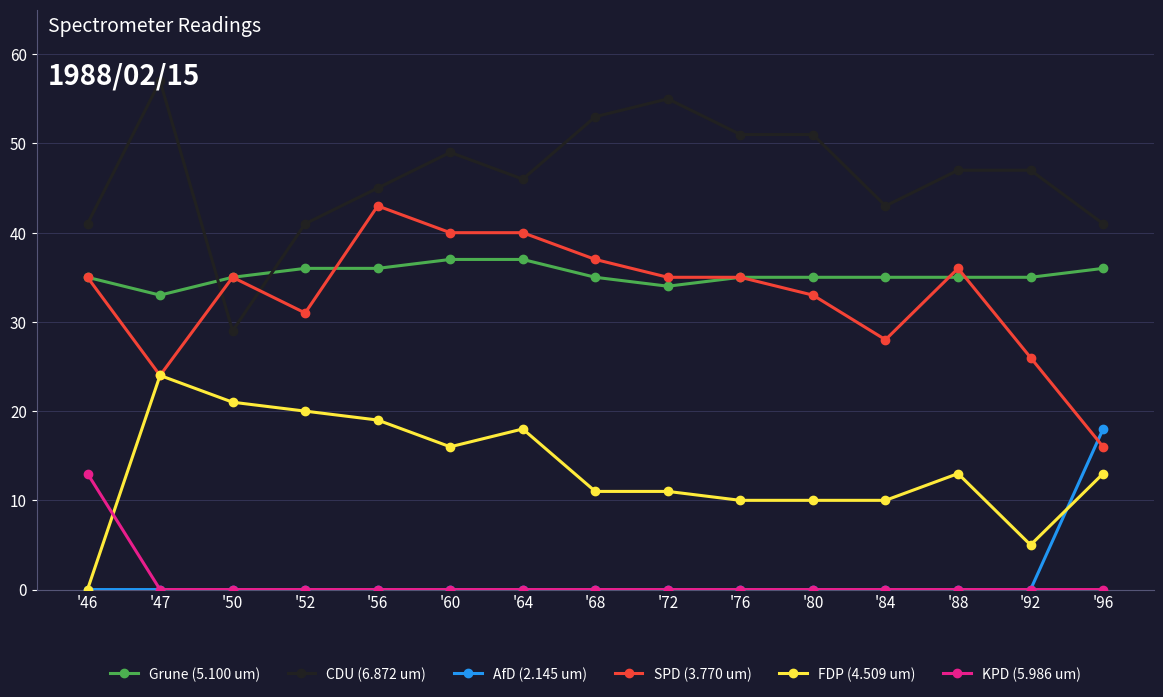

What is the value of the SPD (3.770 um) point at the 2nd from the left?

24